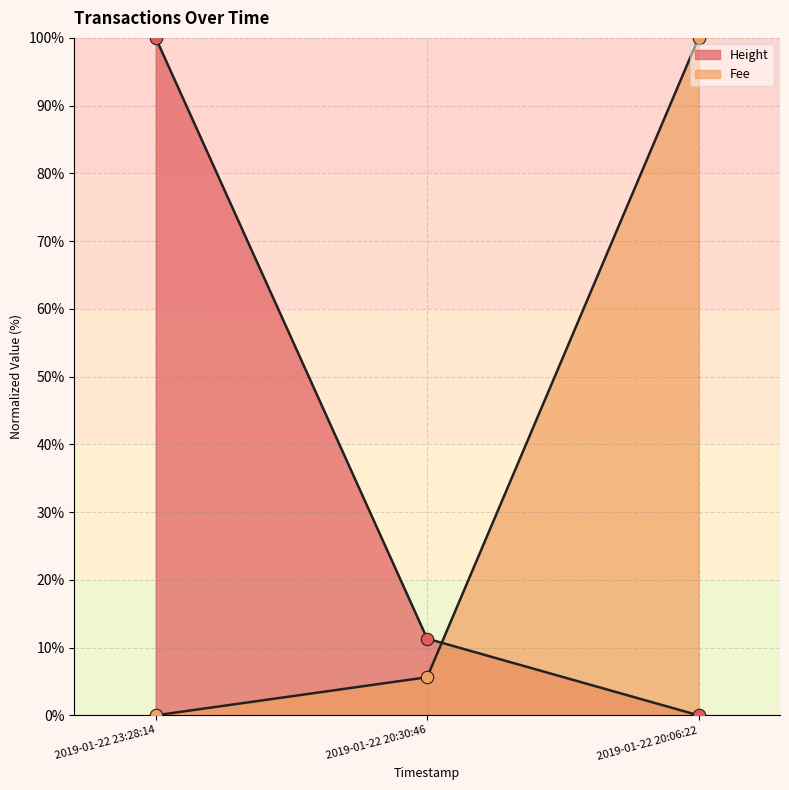

Which series has the widest spread of Y values?

Fee